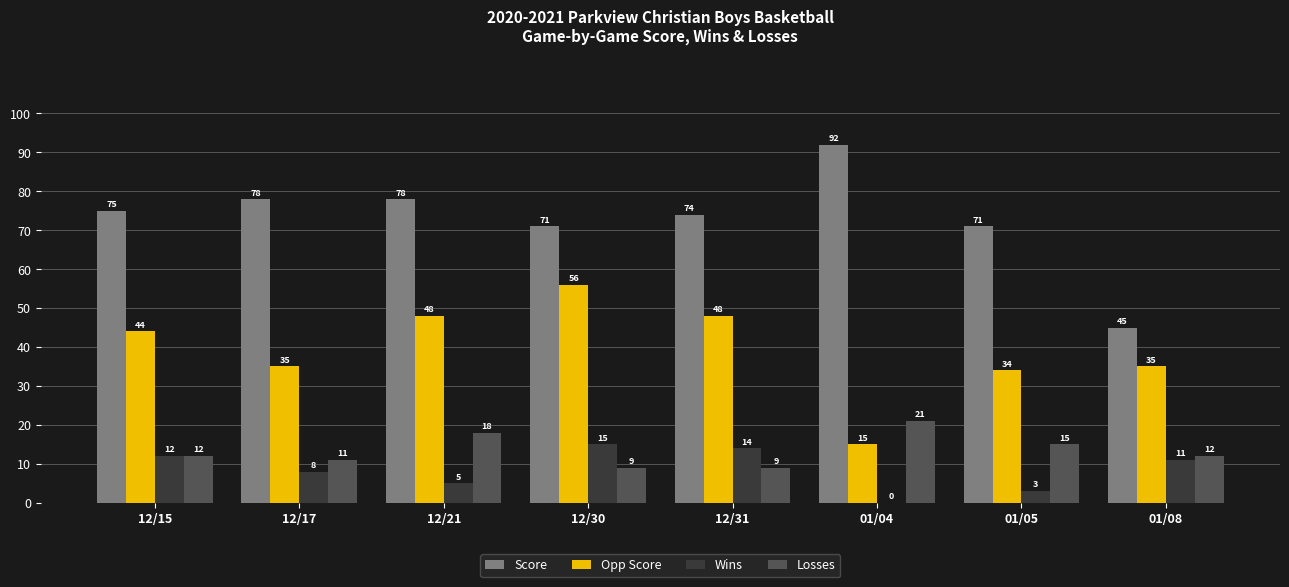

Which series has the largest range (max minus min)?

Score